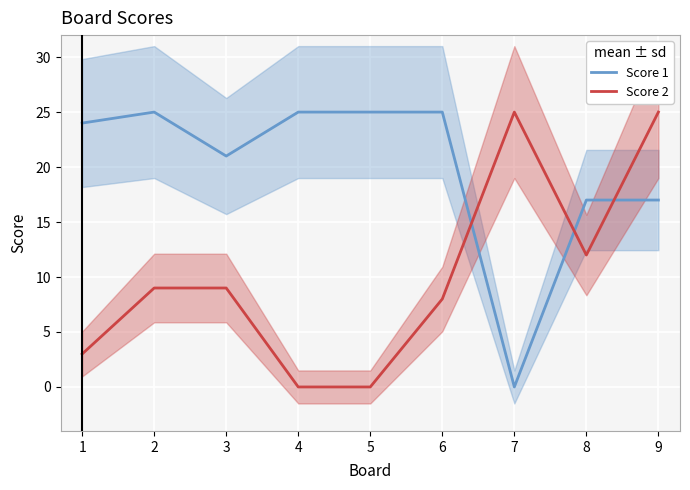

True or false: Score 1 and Score 2 cross at least once.

True